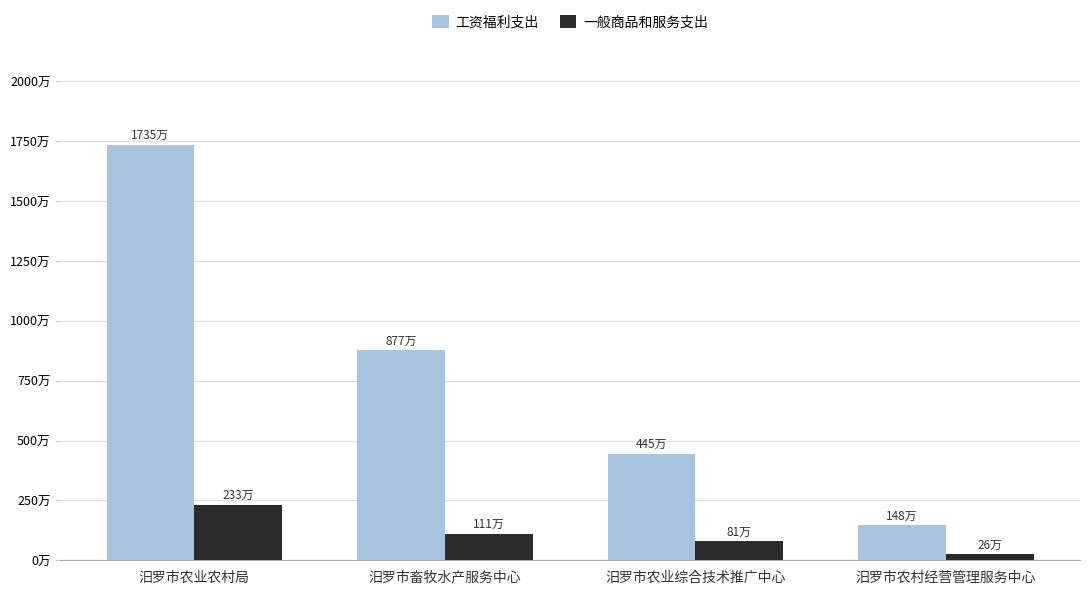

Rank the series at 汨罗市农村经营管理服务中心 from highest to lowest value.

工资福利支出, 一般商品和服务支出